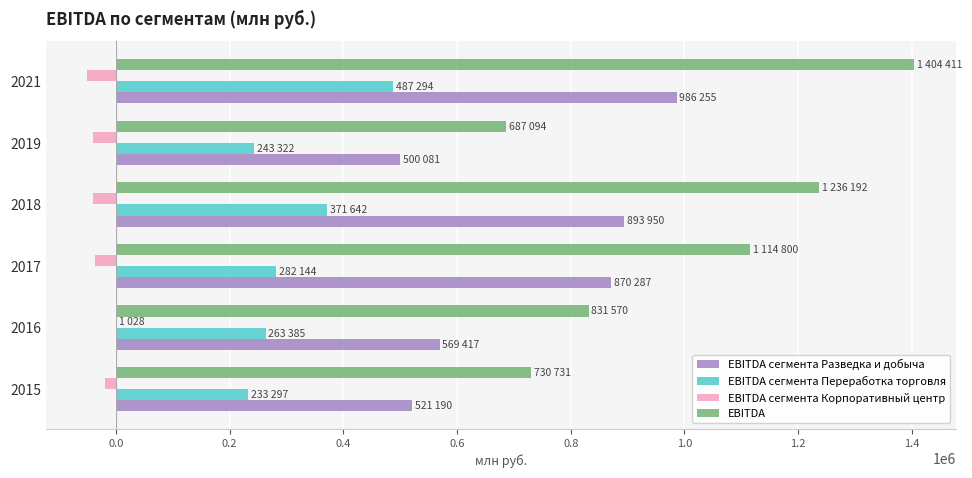

At which category is the sum across all series the highest?

2021